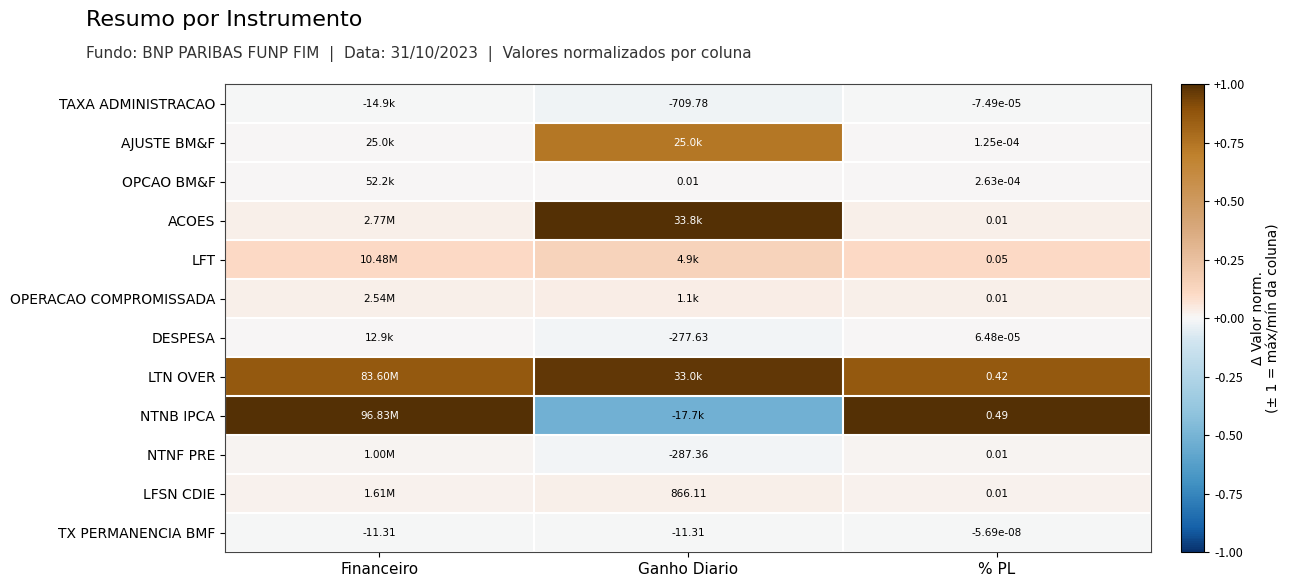

The value of OPERACAO COMPROMISSADA at % PL is 0.0. True or false?

False